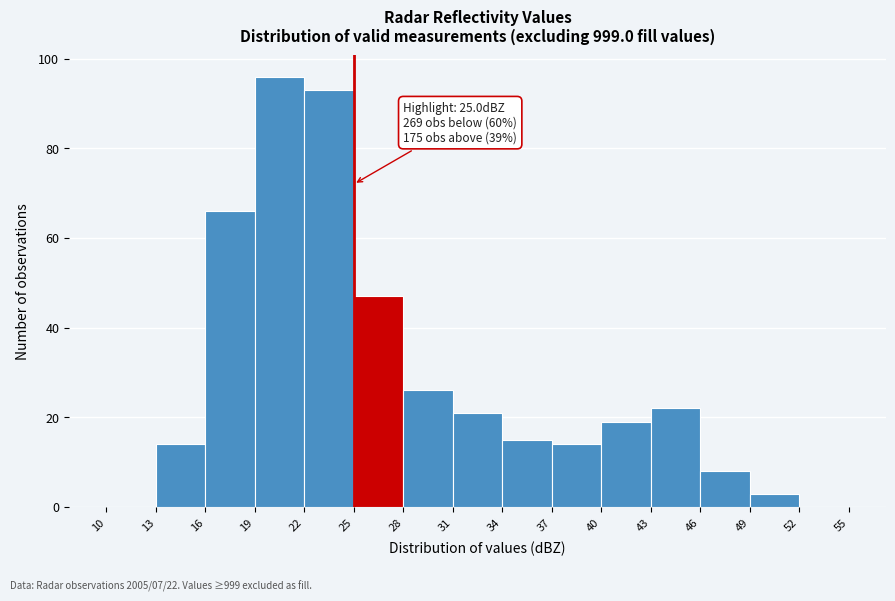

Which range on the x-axis has the tallest bar?

19 to 22